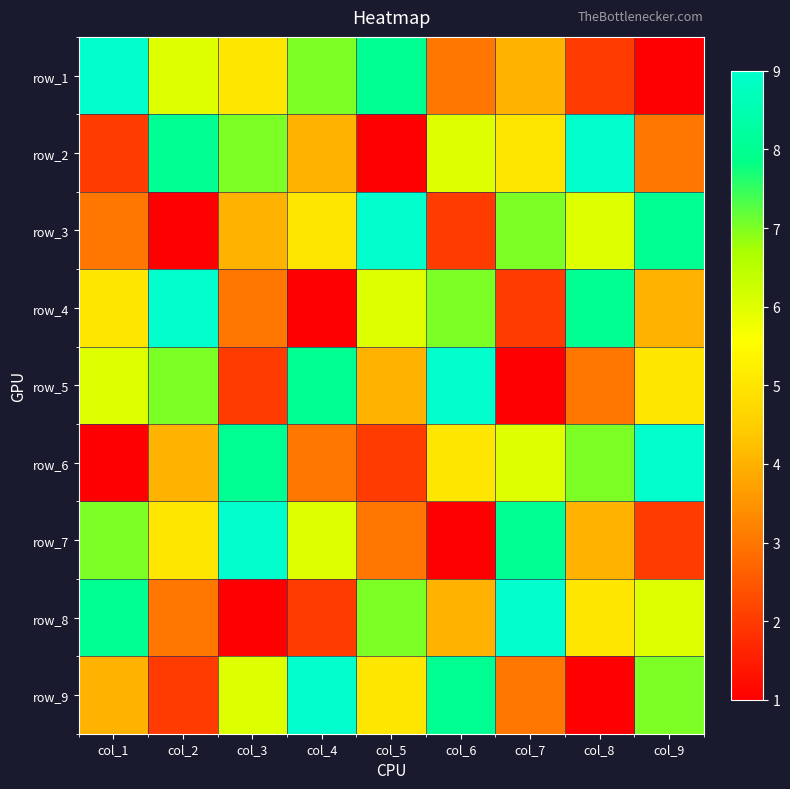

Which category has the highest value across all series?

col_1